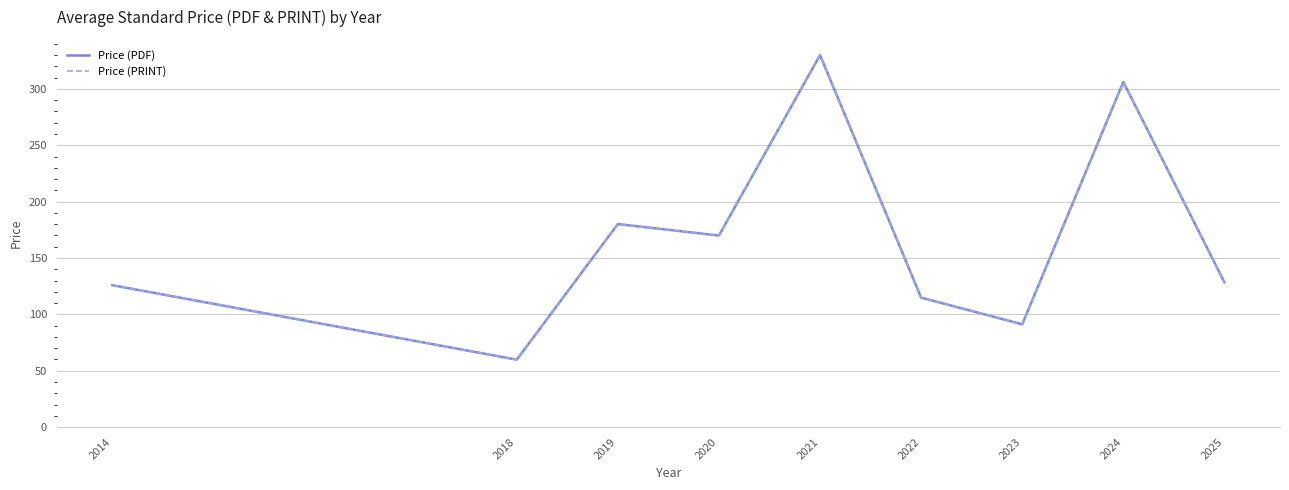

Reading left to right, transcribe all the data shown in this chart.

Price (PDF): 125.9	59.8	180.1	169.9	330.0	114.8	91.2	306.2	128.5
Price (PRINT): 125.9	59.8	180.1	169.9	330.0	114.8	91.2	306.2	128.5